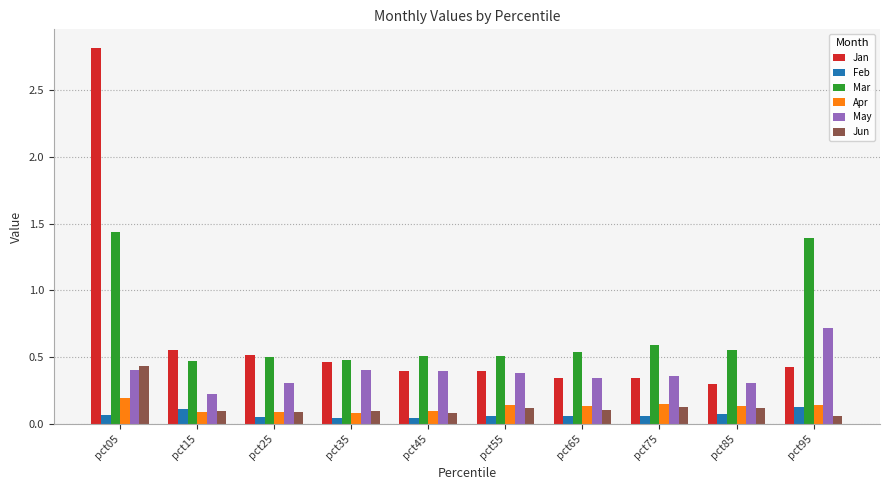

How many Apr values are between 0 and 1?

10